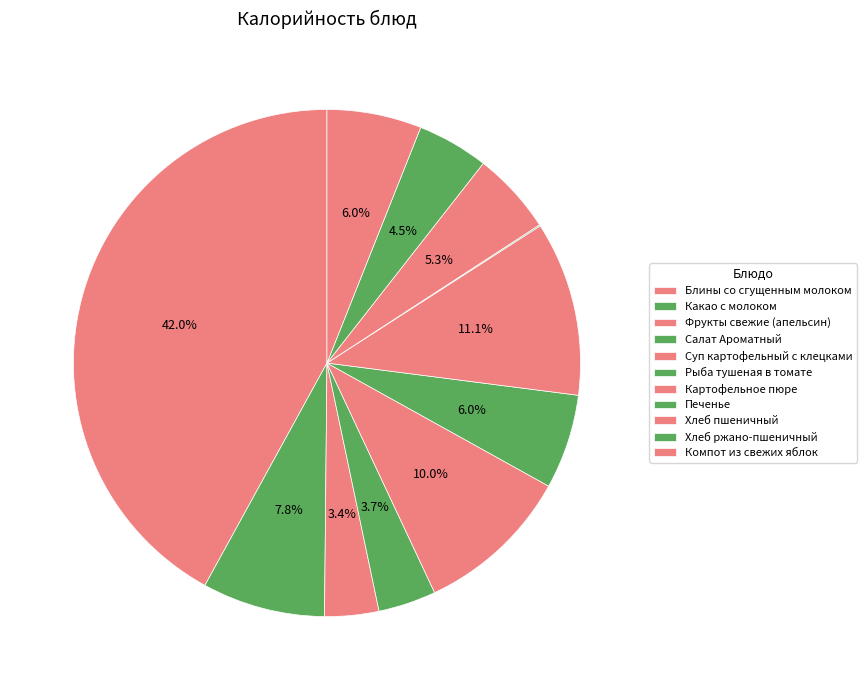

How much of the chart is everything except Какао с молоком?

92.2%